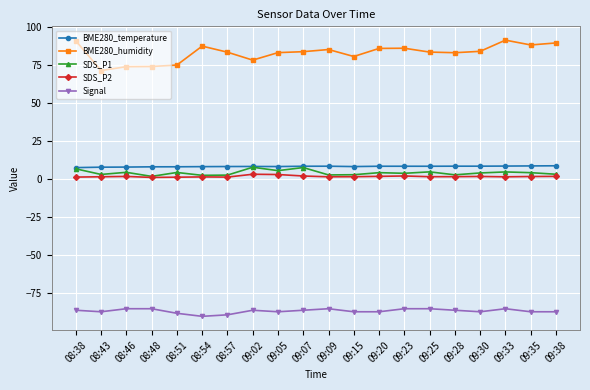

At how many categories does at least one series exceed 6?

20